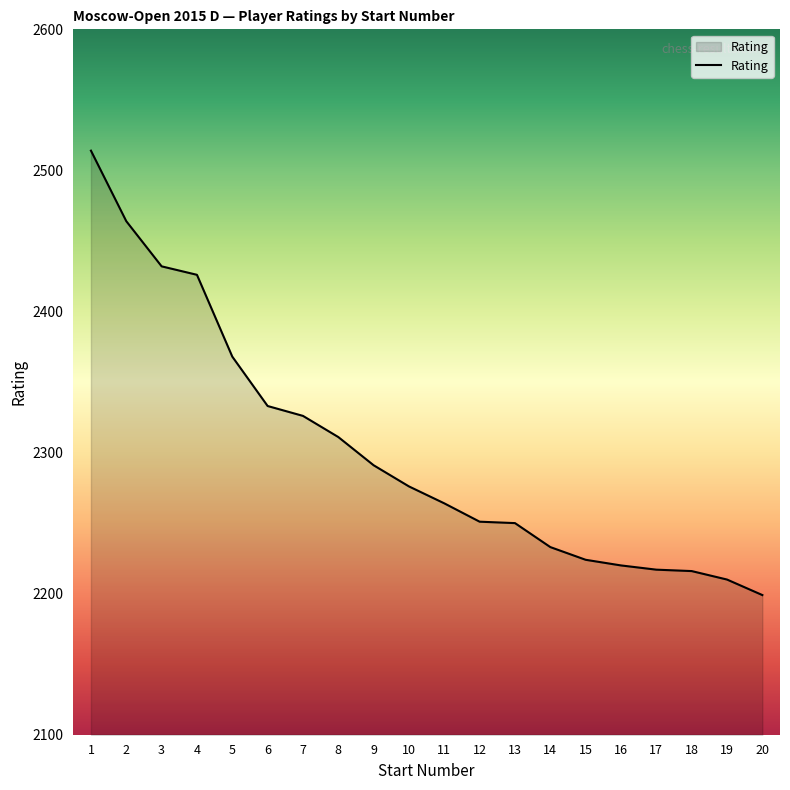

Which label corresponds to the smallest value in the chart?

20